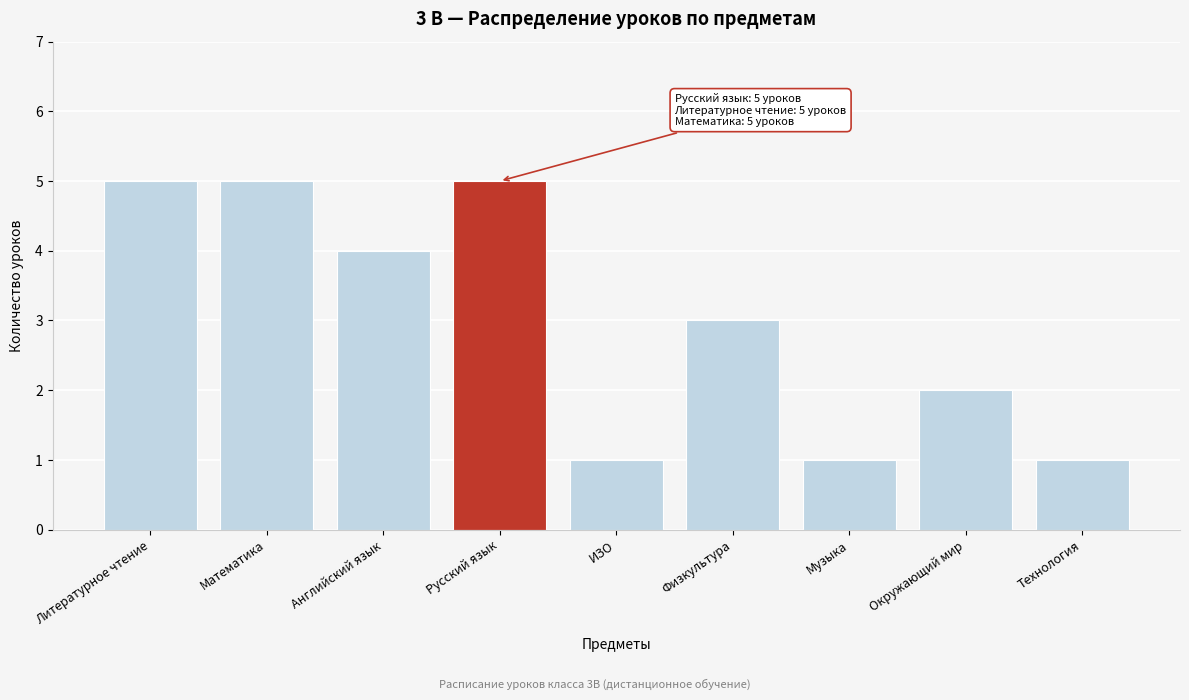

Reading left to right, list all the values displayed in this chart.

Литературное чтение=5	Математика=5	Английский язык=4	Русский язык=5	ИЗО=1	Физкультура=3	Музыка=1	Окружающий мир=2	Технология=1